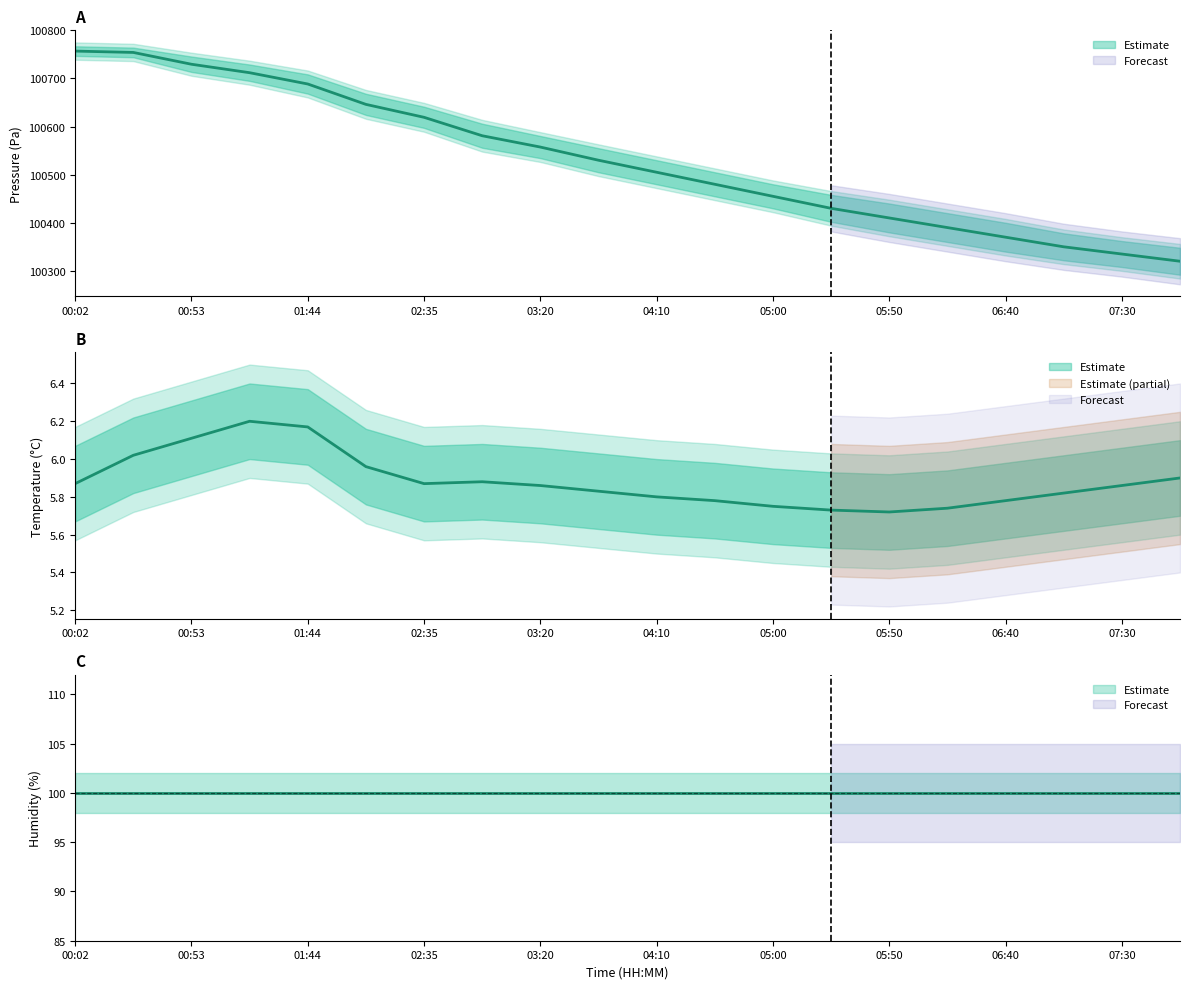

How many interior local valleys does the temperature series have?

2